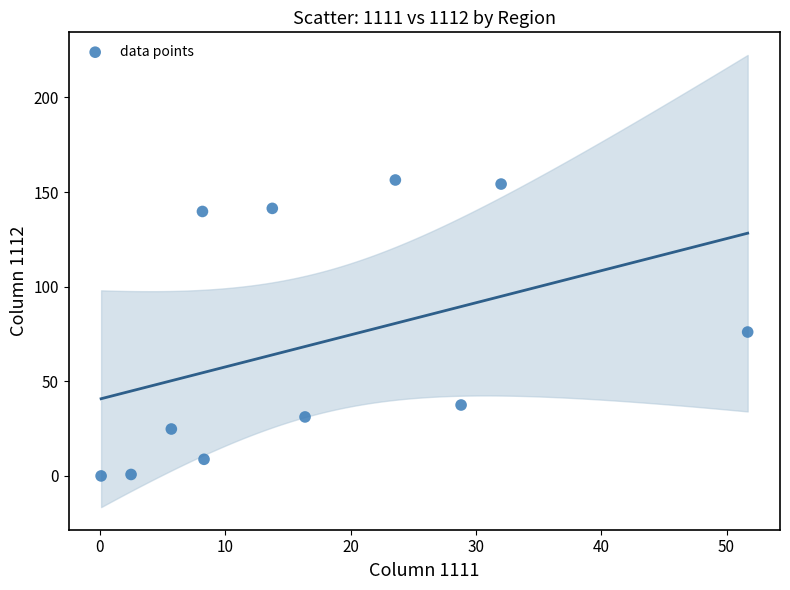

What is the average Y value?

70.1